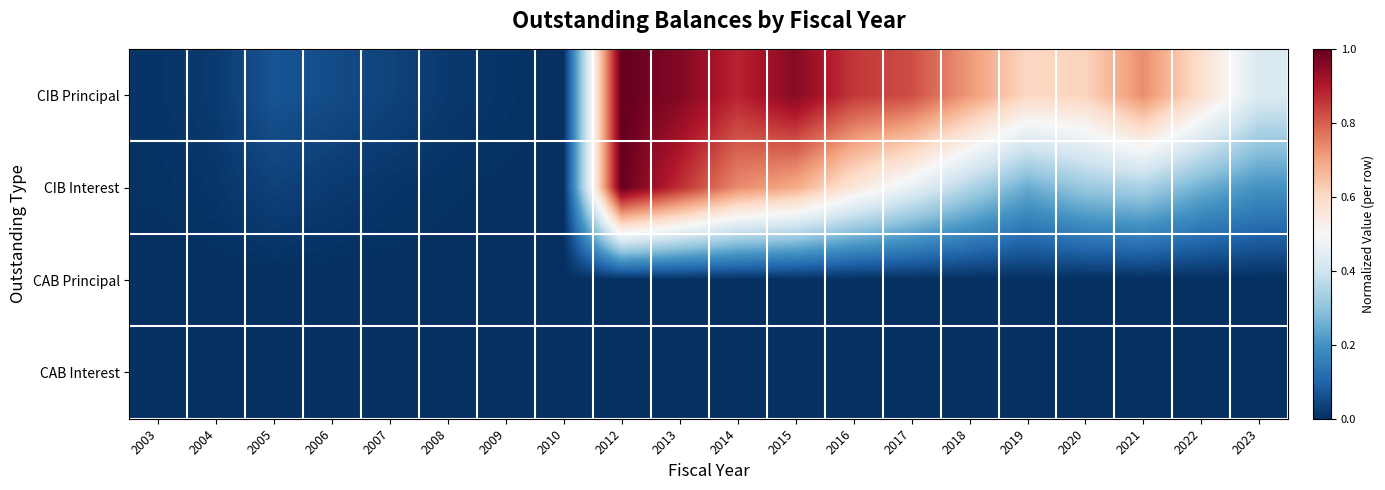

Which series has the widest spread of values?

CIB Principal